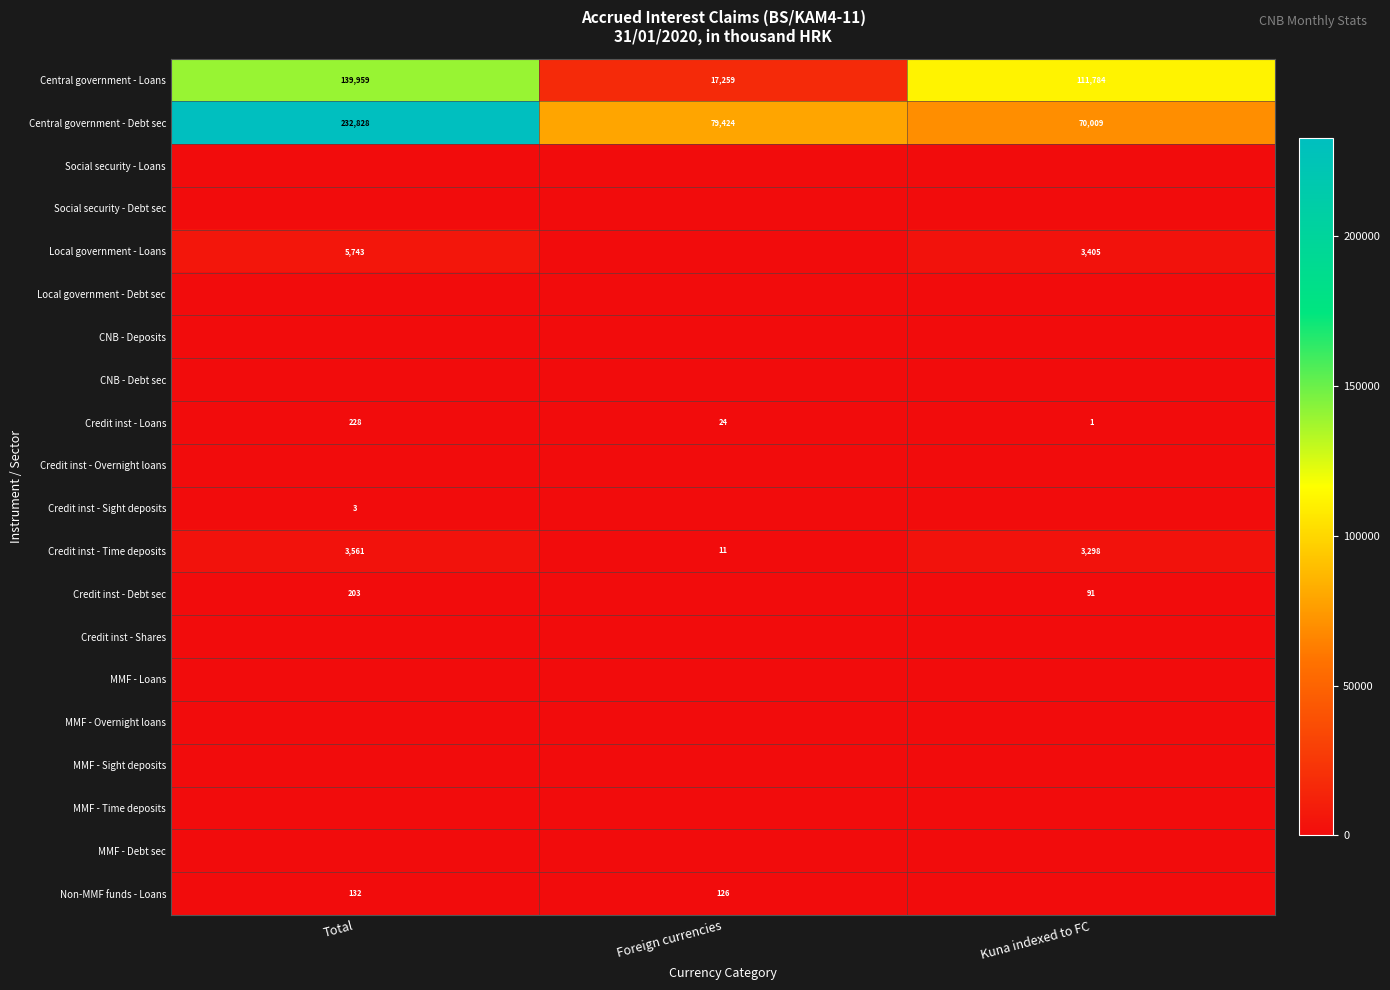

Between Foreign currencies and Kuna indexed to FC, which is larger?

Kuna indexed to FC